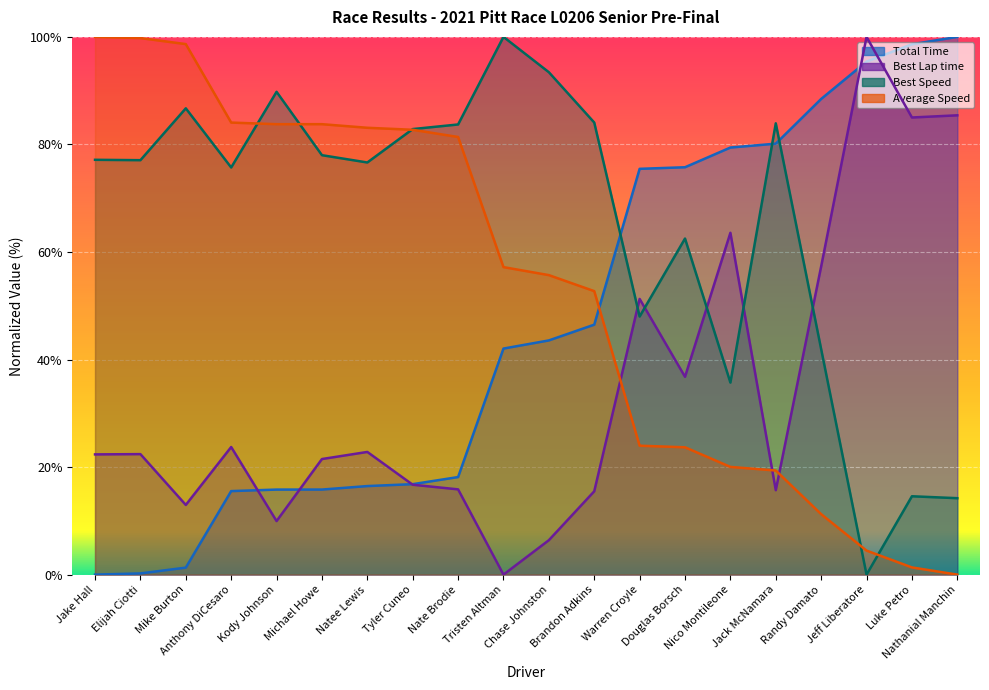

Which category has the lowest value across all series?

Jake Hall